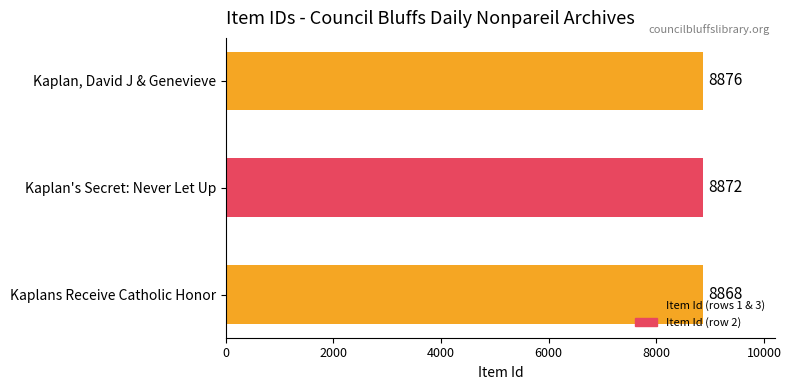

At which label is the value closest to 8872?

Kaplan's Secret: Never Let Up